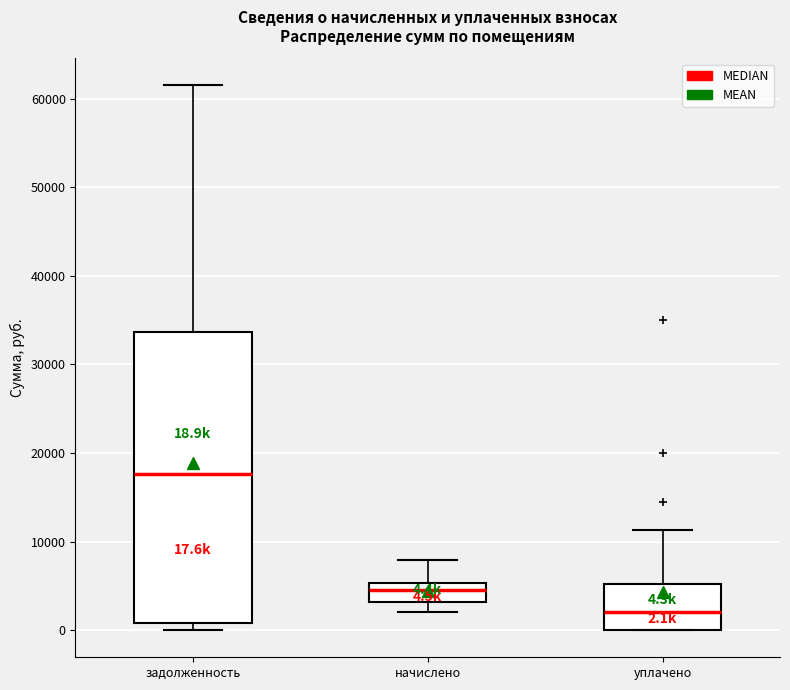

Comparing the boxes themselves (not the whiskers), which one is the tallest?

задолженность